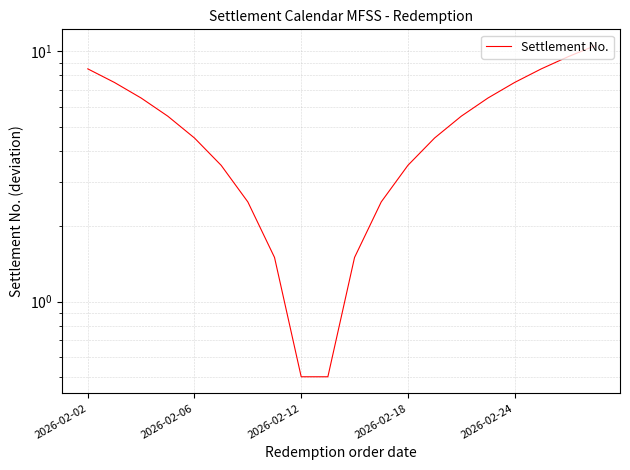

What is the minimum value shown in the chart?

0.5